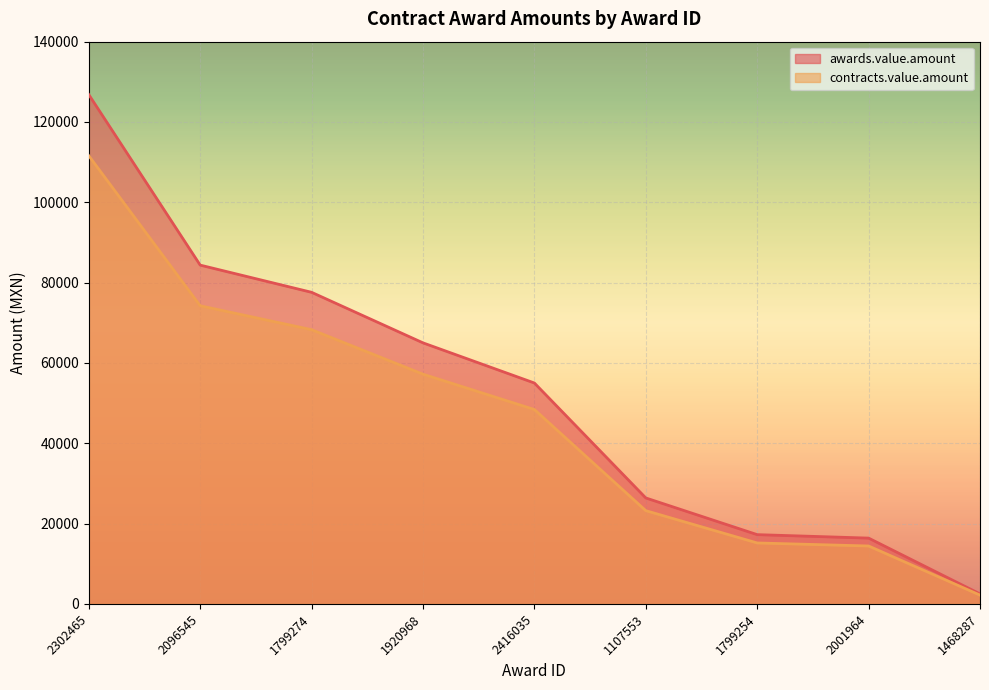

What is the difference between the second highest and minimum values in the contracts.value.amount series?

72051.6